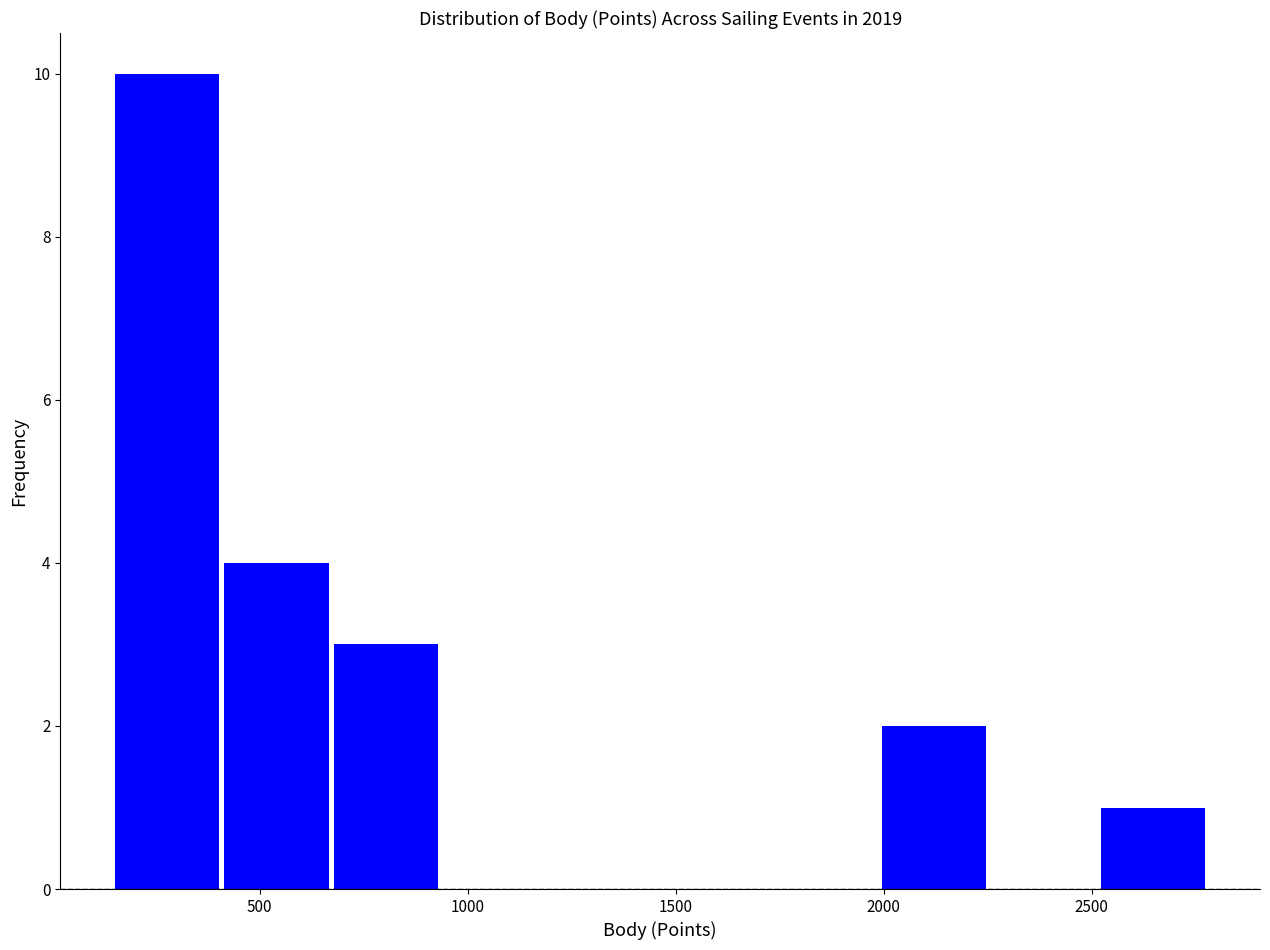

Reading left to right, list every bar in this chart as the range it spans on the x-axis followed by its height. Neither the bar edges nor the heights are printed on the chart, so give them approximately, as read against the axes.

150 to 400: 10
400 to 700: 4
700 to 950: 3
950 to 1200: 0
1200 to 1450: 0
1450 to 1750: 0
1750 to 2000: 0
2000 to 2250: 2
2250 to 2500: 0
2500 to 2800: 1